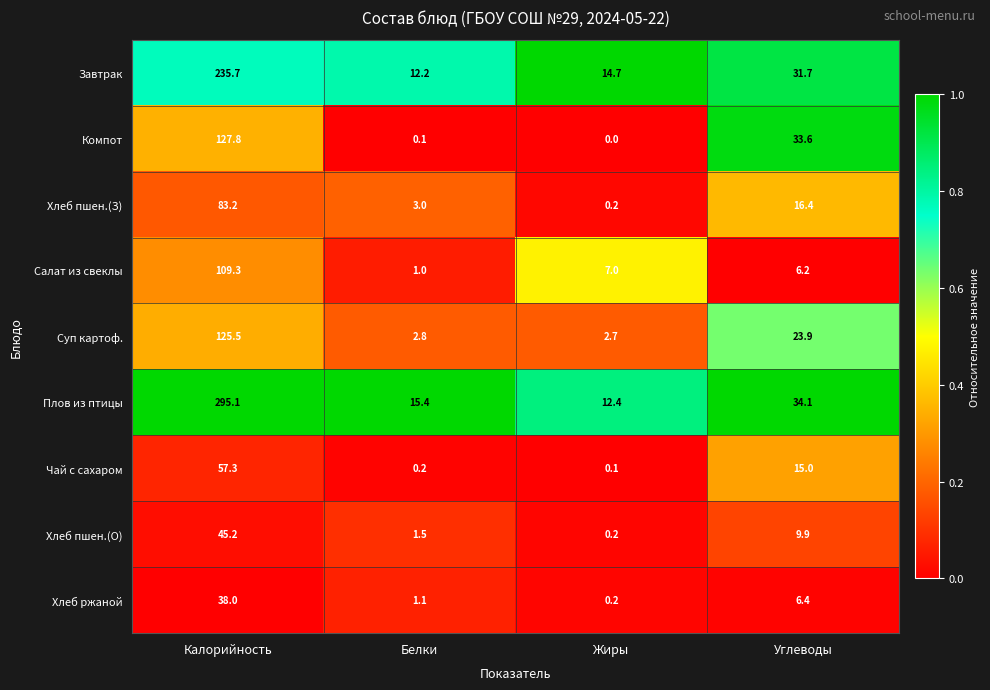

The Плов из птицы series shows 18.2 at Жиры. True or false?

False